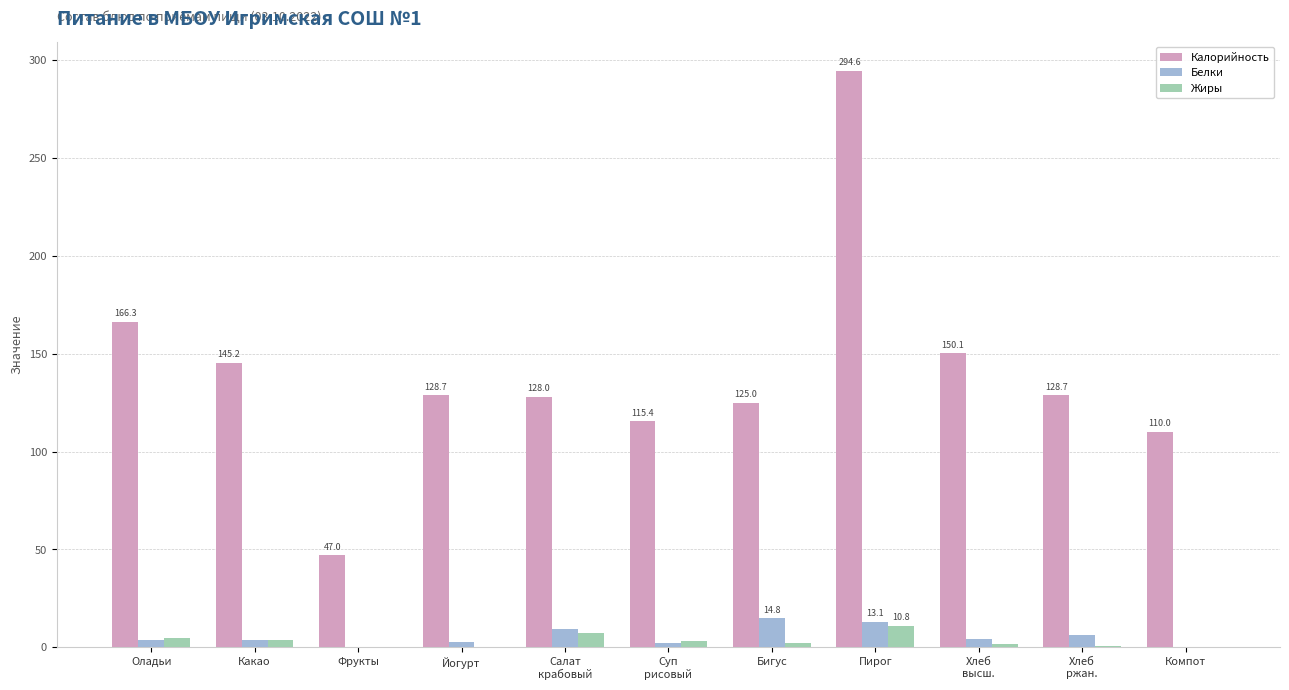

Which series has the largest total across all categories?

Калорийность